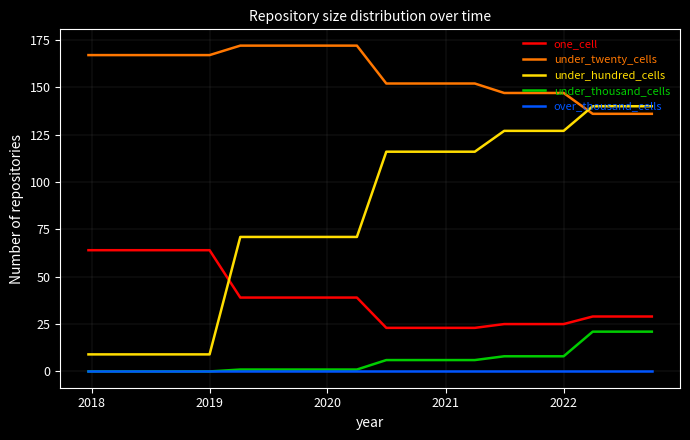

Which series has the largest total across all categories?

under_twenty_cells